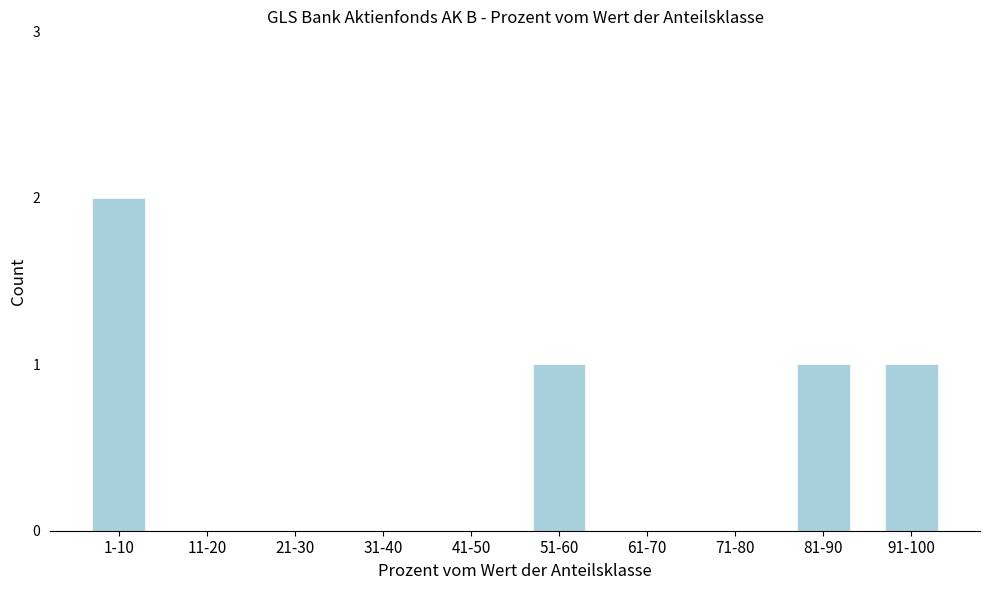

Reading right to left, what are all the values shown in this chart?

91-100=1	81-90=1	71-80=0	61-70=0	51-60=1	41-50=0	31-40=0	21-30=0	11-20=0	1-10=2